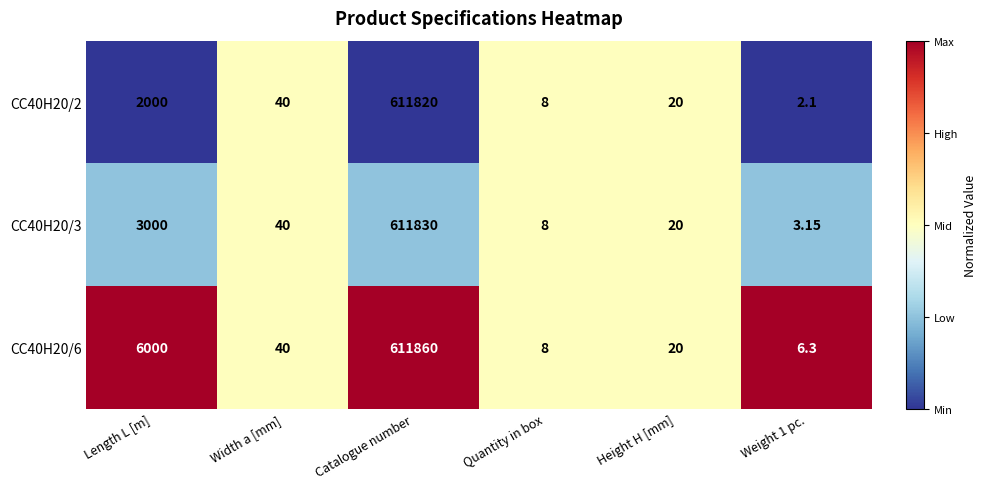

At Weight 1 pc., list the series in order from largest to smallest.

CC40H20/6, CC40H20/3, CC40H20/2